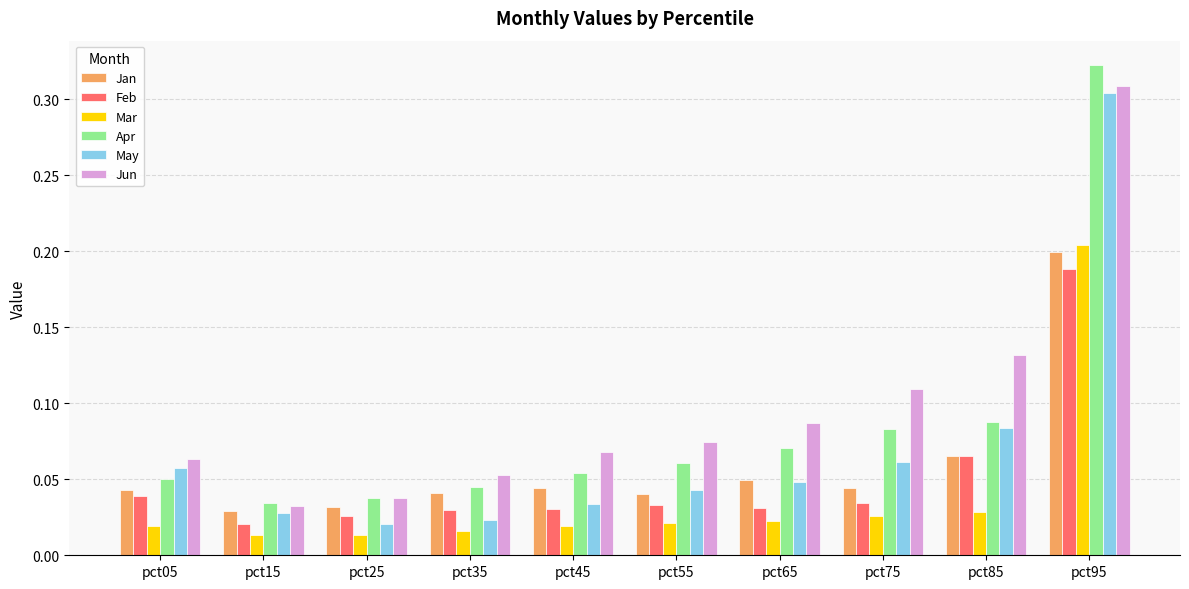

Which series has the largest range (max minus min)?

Apr